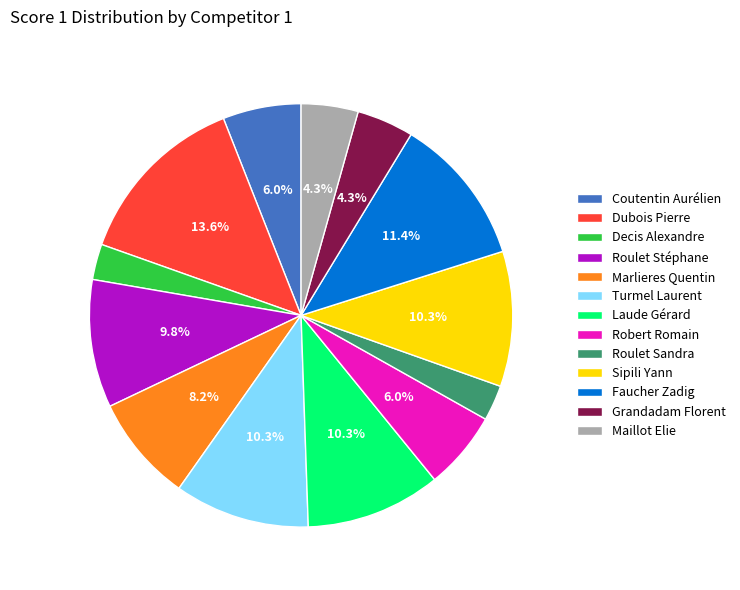

Between Faucher Zadig and Marlieres Quentin, which is larger?

Faucher Zadig